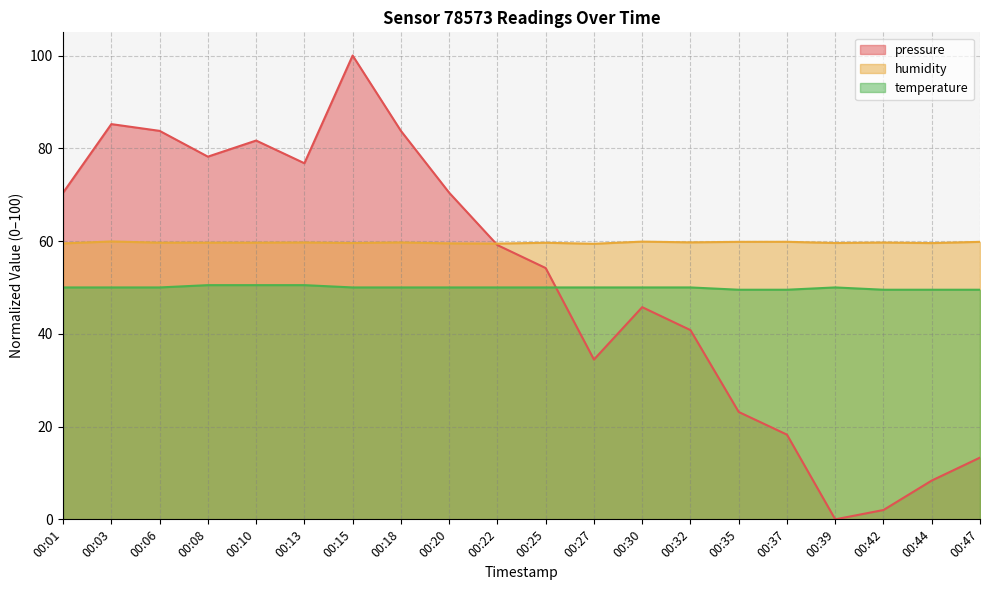

What is the value of the humidity point at the 14th from the left?

59.7